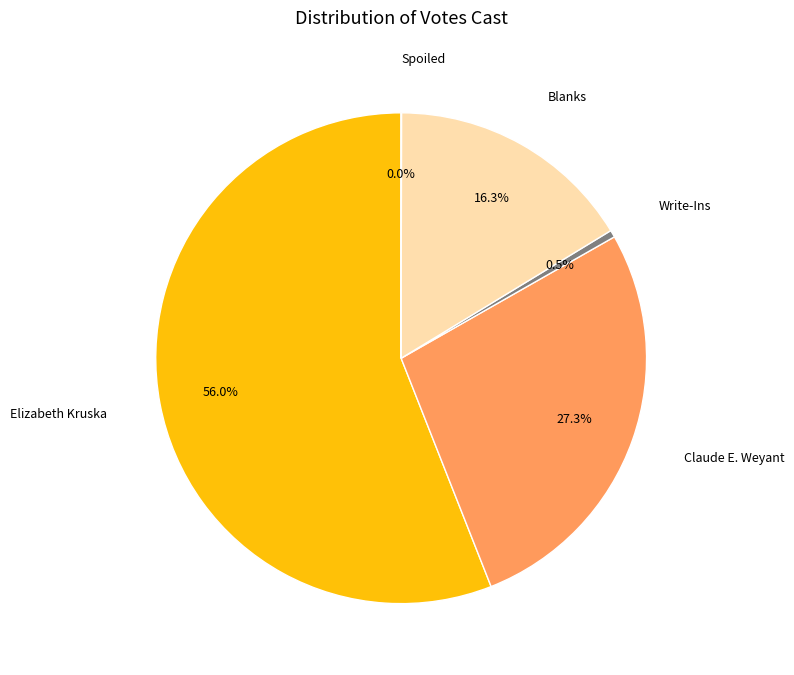

Which slice is the largest?

Elizabeth Kruska